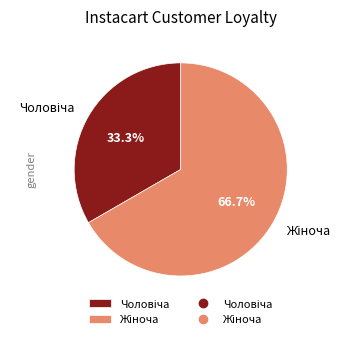

Rank the categories by value from lowest to highest.

Чоловіча, Жіноча